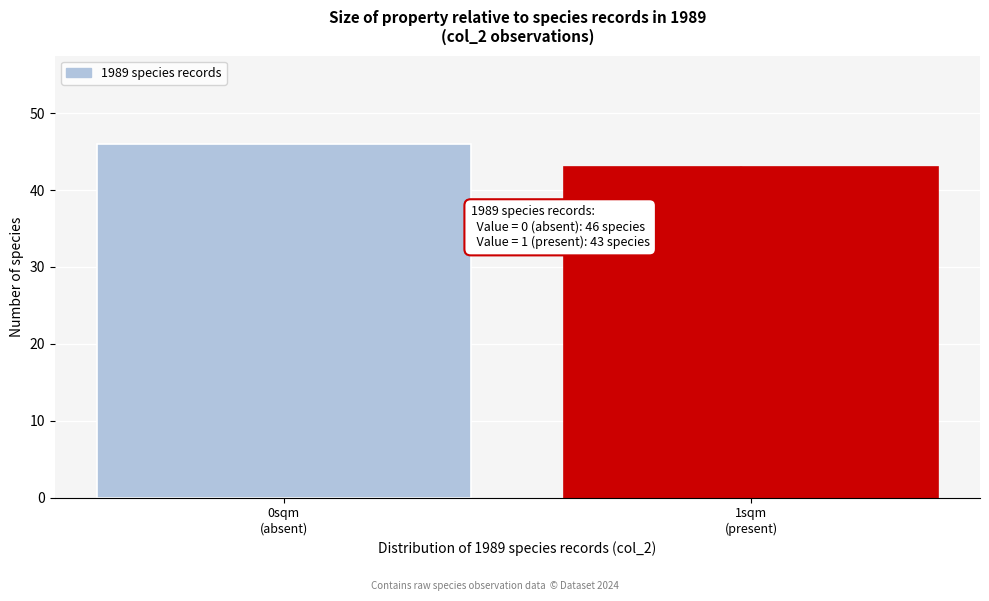

Reading left to right, what are all the values shown in this chart?

46	43